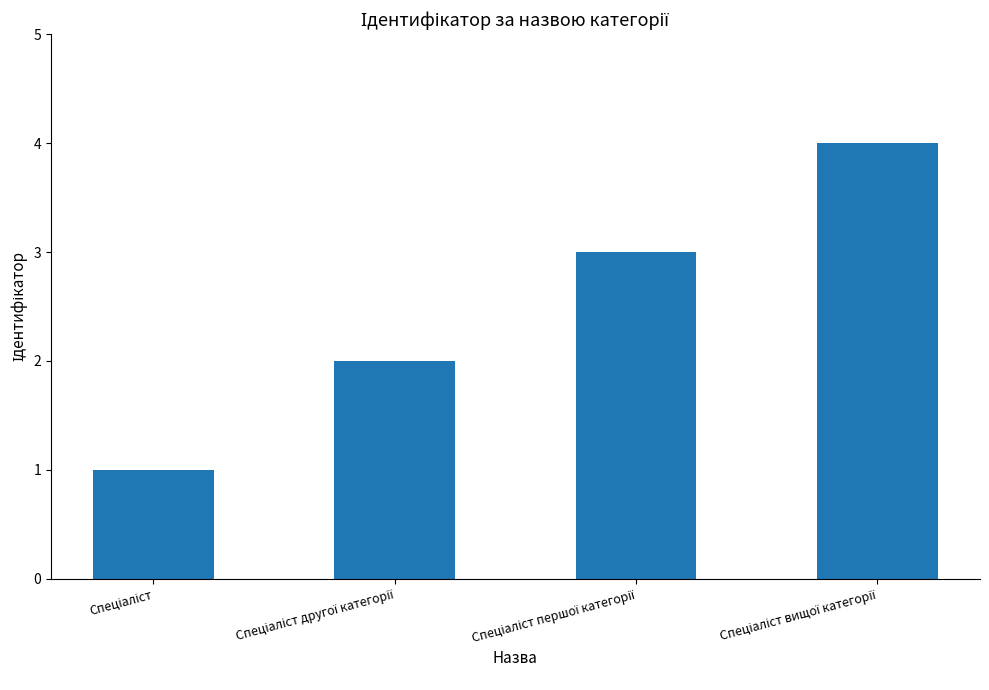

What is the greatest value displayed?

4